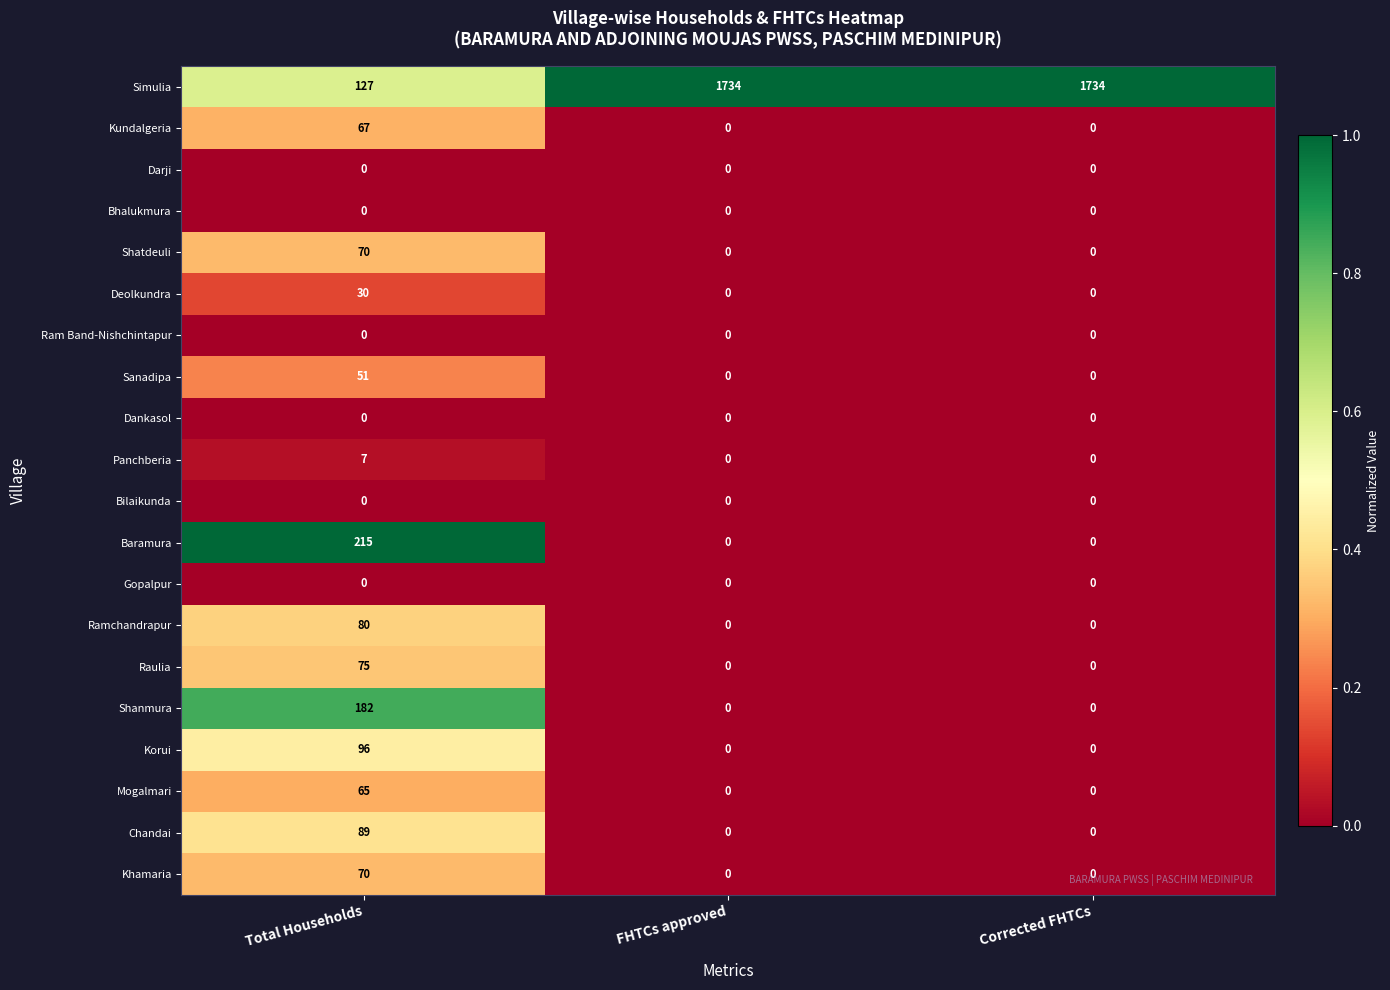

What is the sum of all Ramchandrapur values?

80